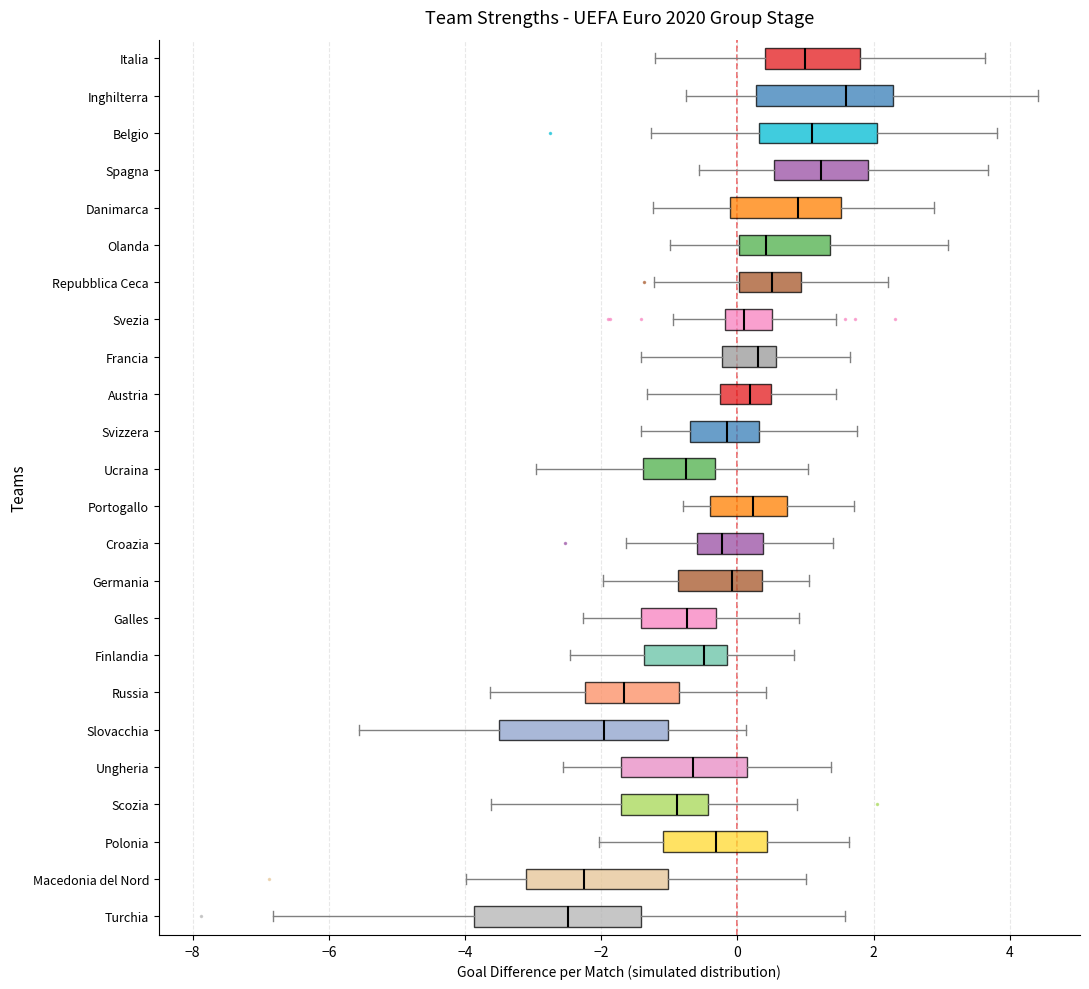

Which box has the furthest to the right median line?

Inghilterra